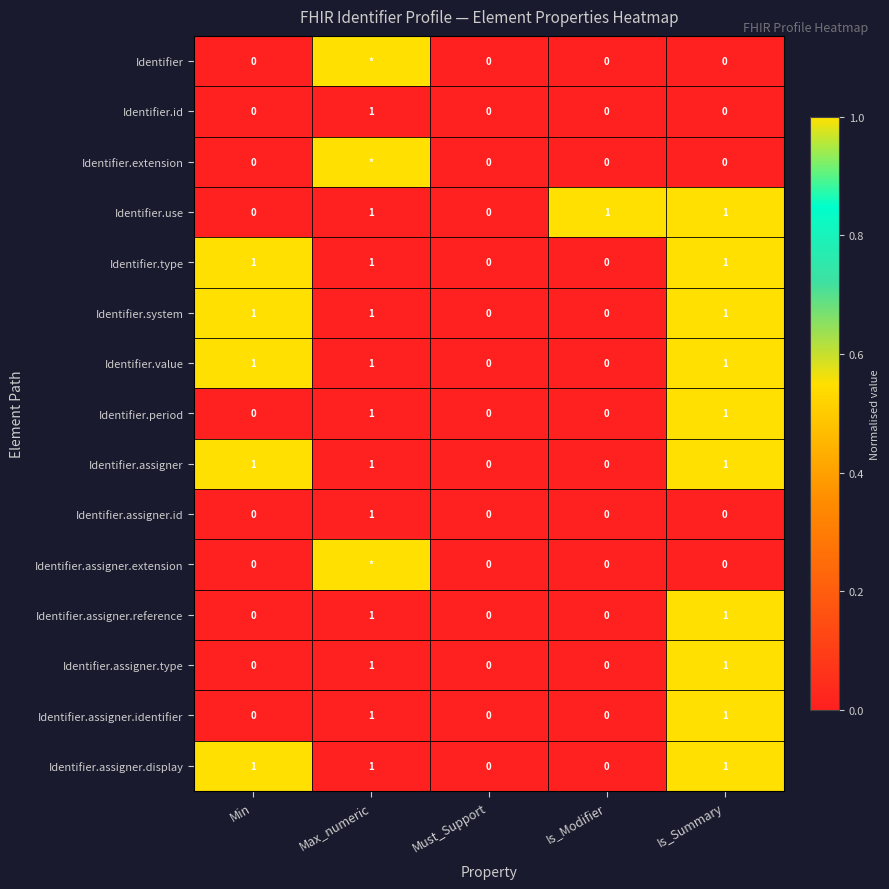

How many data points in Identifier.type are less than 1?

2